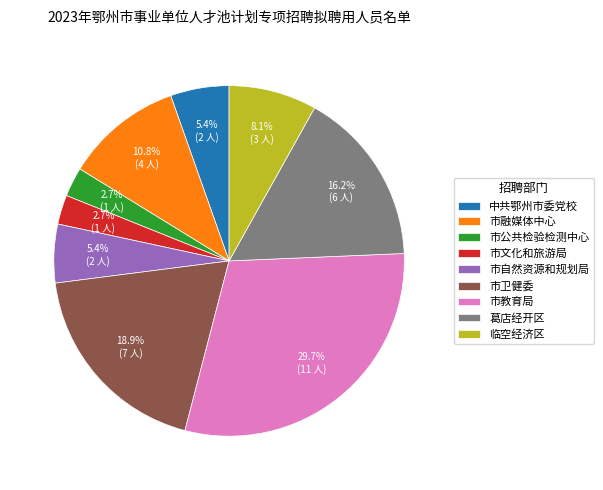

How much of the chart is everything except 市卫健委?

81.1%